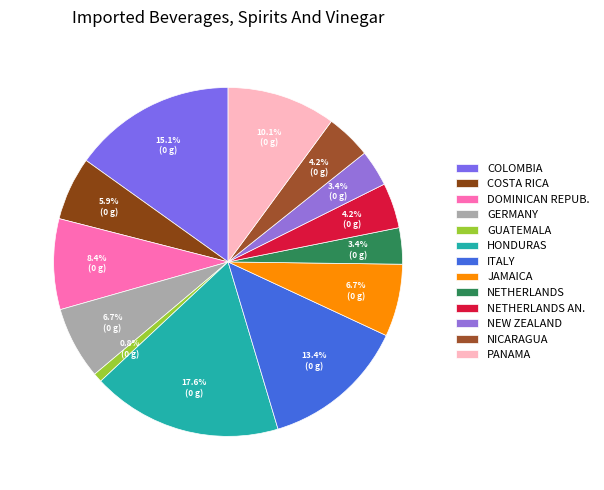

Count the number of slices in the pie.

13